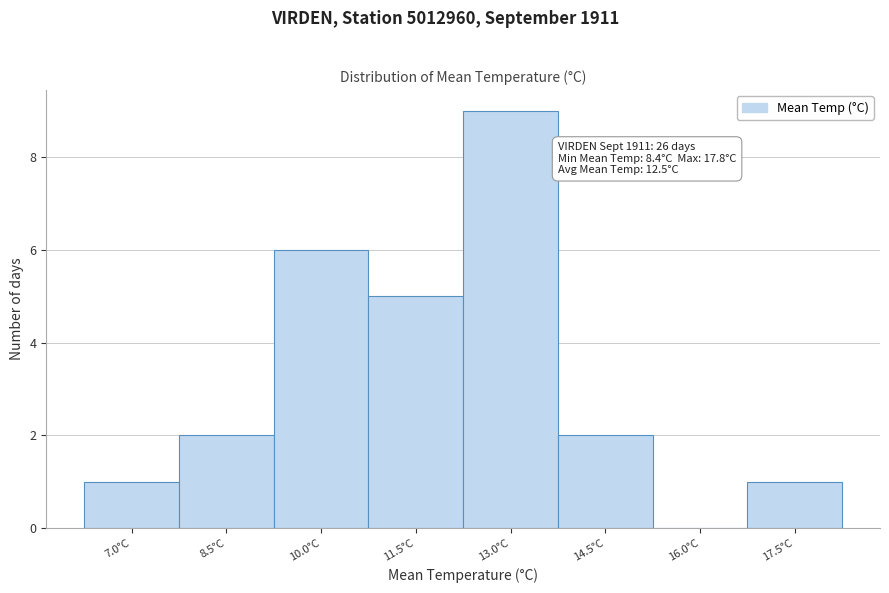

Reading left to right, what are all the values shown in this chart?

7.0°C=1	8.5°C=2	10.0°C=6	11.5°C=5	13.0°C=9	14.5°C=2	16.0°C=0	17.5°C=1